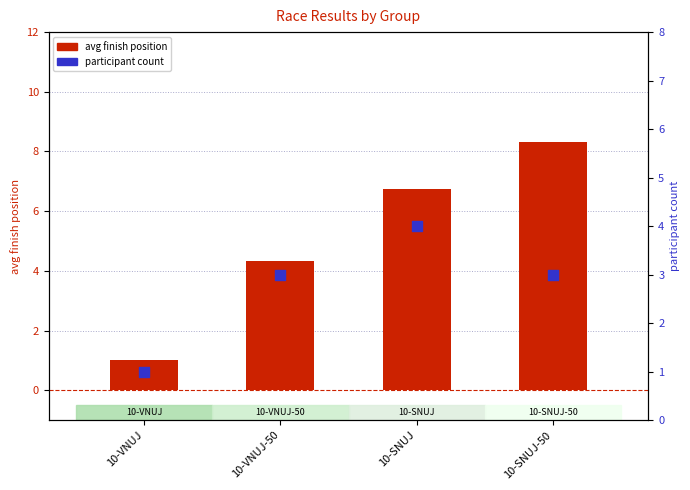

Which series contains the lowest Y value?

avg finish position